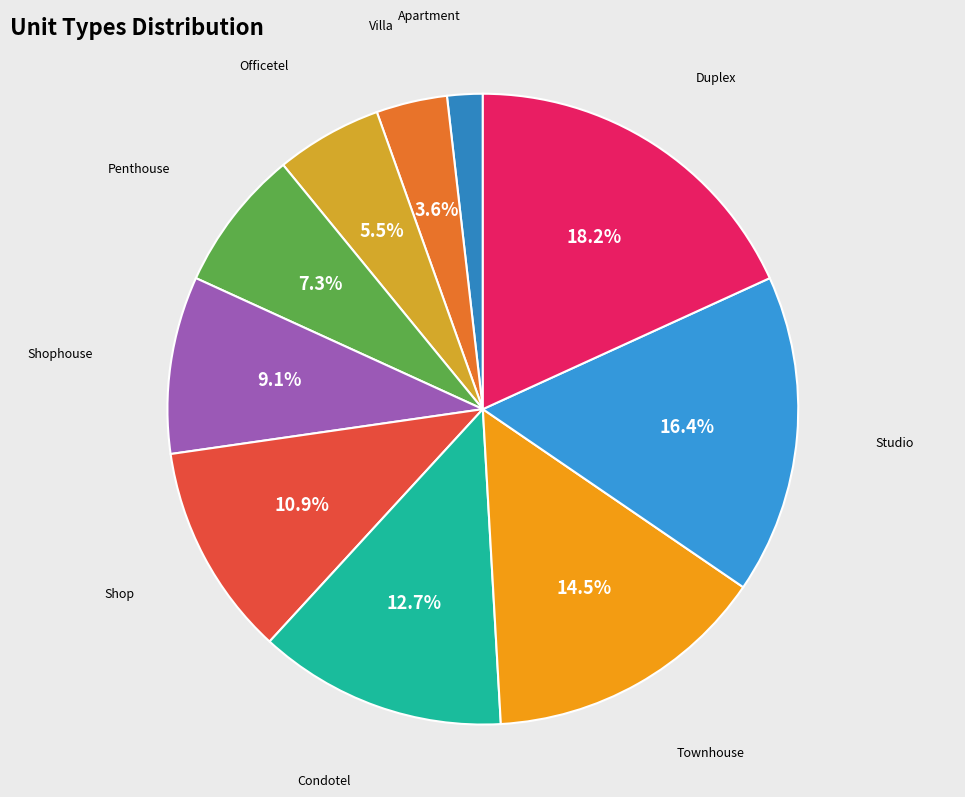

To the nearest percent, what is the average slice percentage?

10%